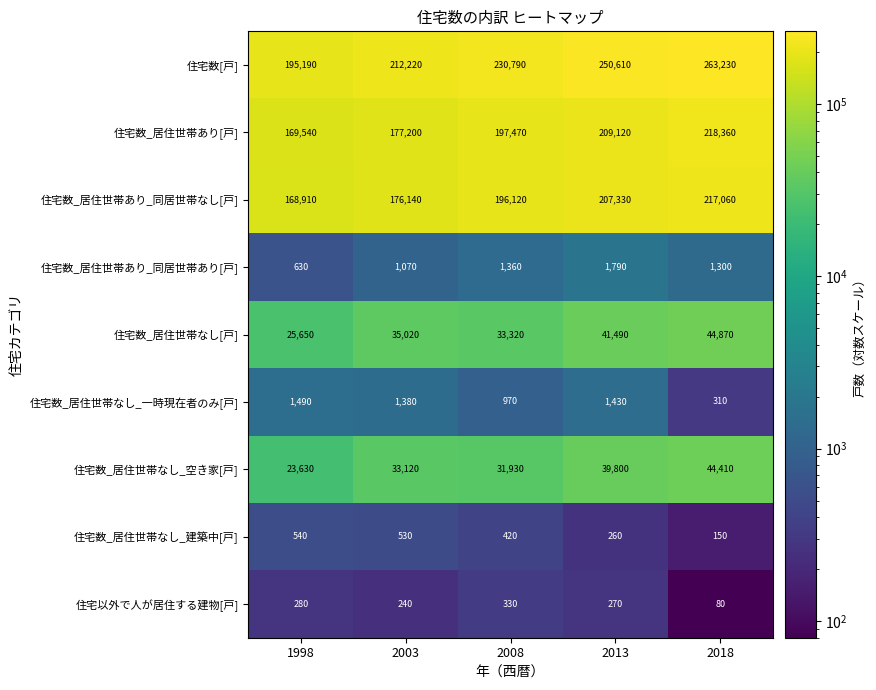

What is the average value of the 住宅以外で人が居住する建物[戸] series?

240